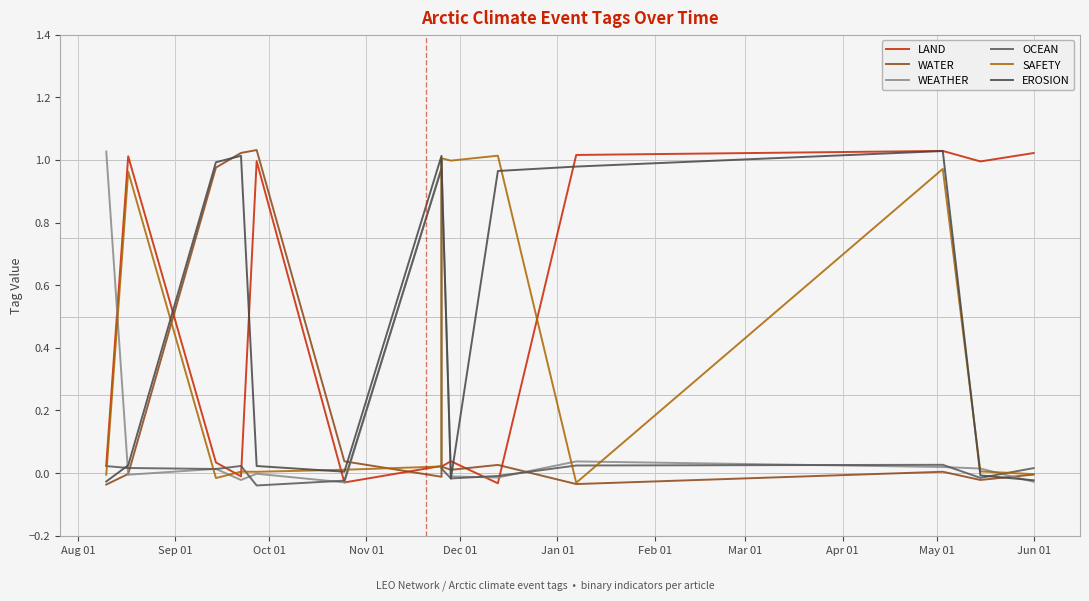

After their last crossing, which series has the higher values: OCEAN or WEATHER?

WEATHER